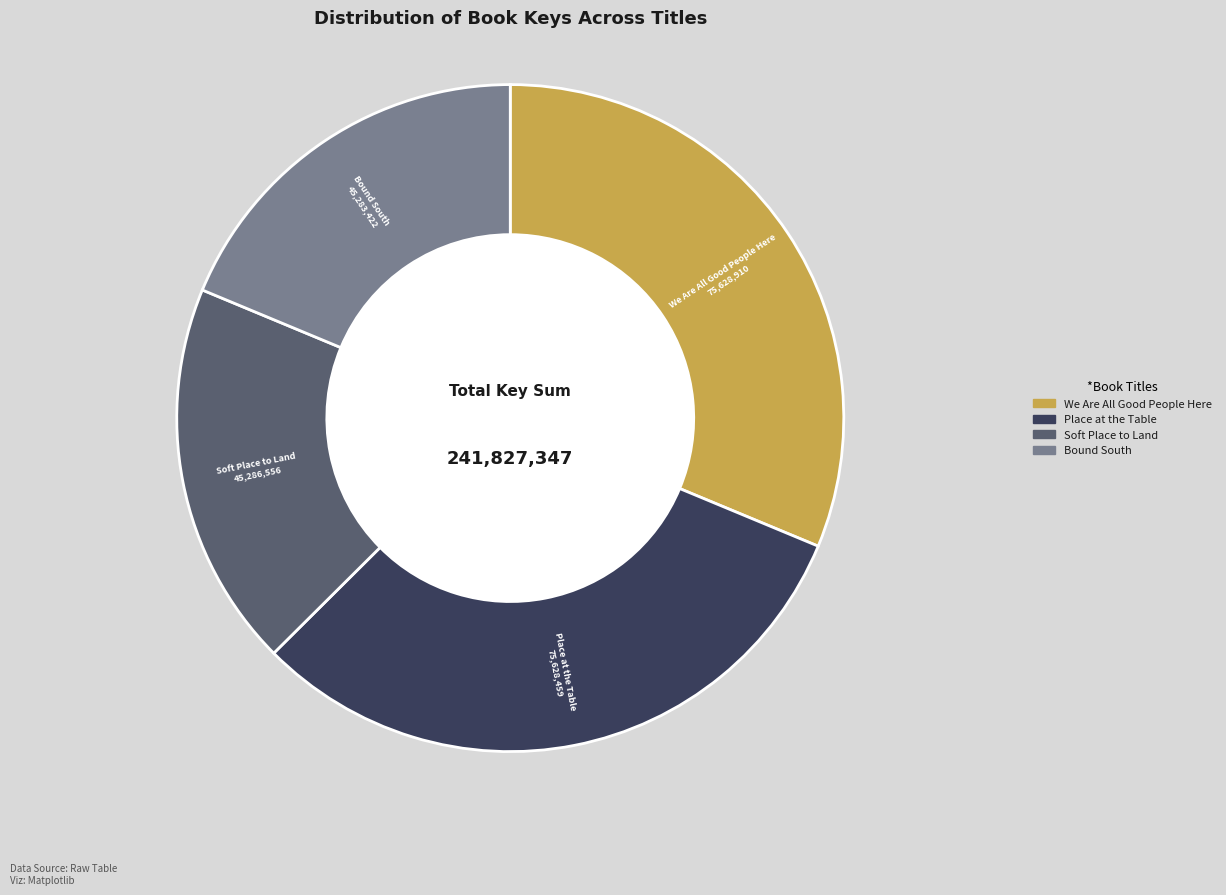

How many segments does this pie chart have?

4